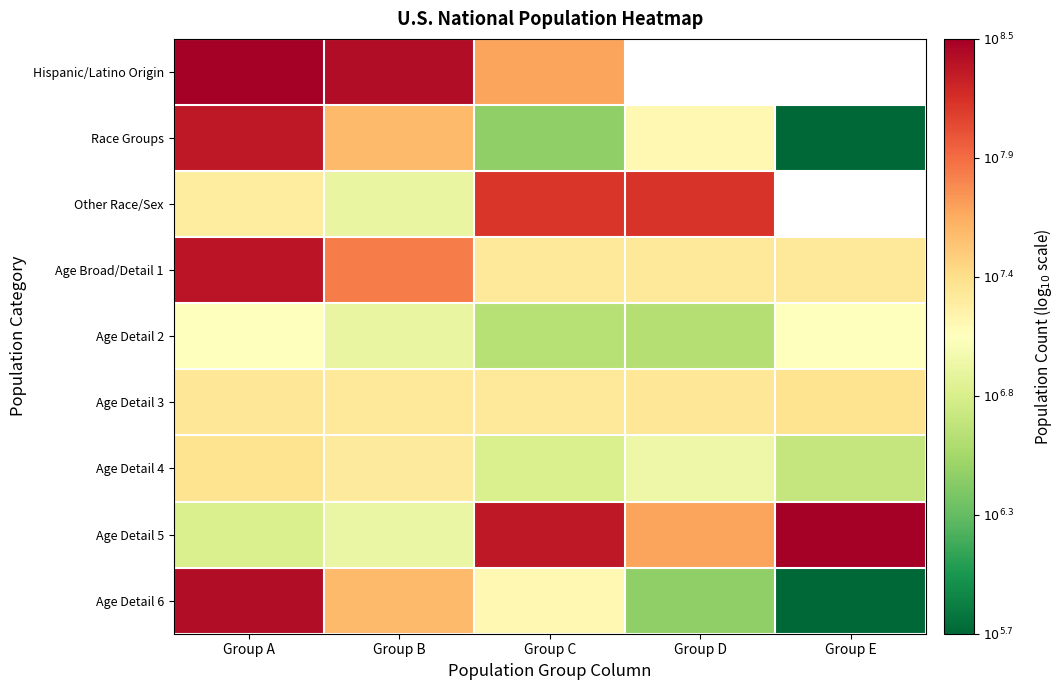

What value does the Other Race/Sex series have at Group C?

8.2